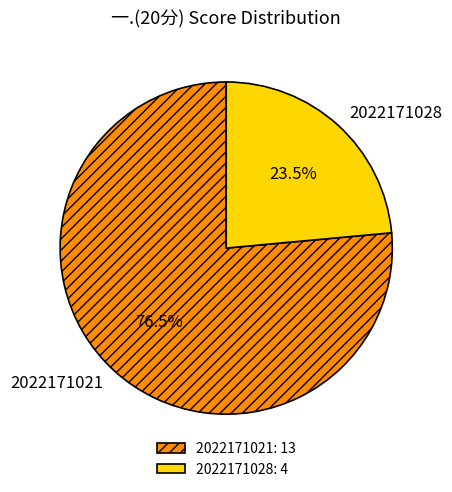

Which category has the smallest portion of the pie?

2022171028